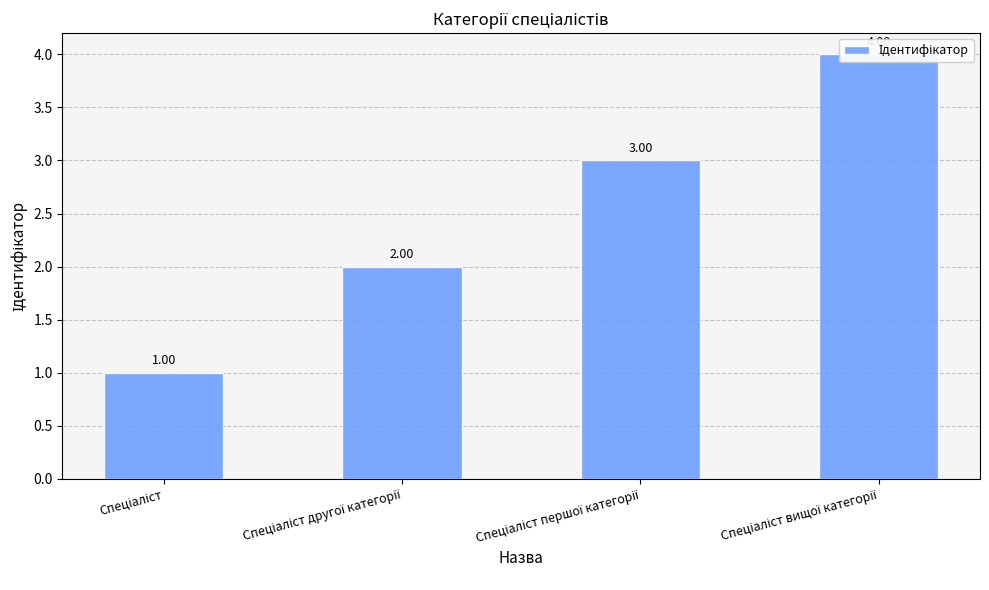

What is the sum of all values?

10